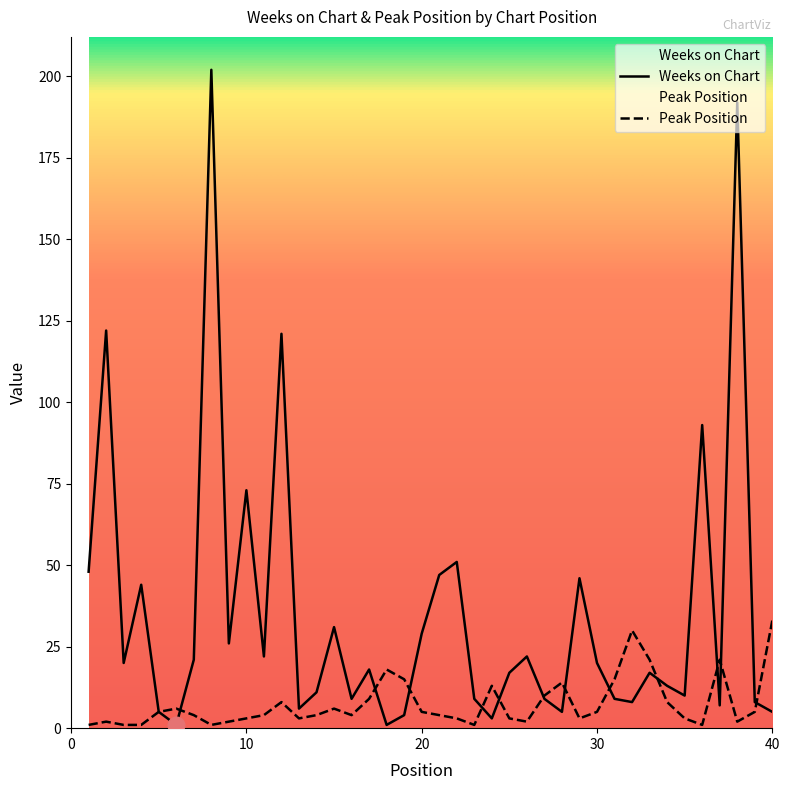

Reading right to left, extract all data points from this chart.

Weeks on Chart: 5	8	192	7	93	10	13	17	8	9	20	46	5	9	22	17	3	9	51	47	29	4	1	18	9	31	11	6	121	22	73	26	202	21	1	5	44	20	122	48
Peak Position: 33	5	2	21	1	3	8	21	30	15	5	3	14	10	2	3	13	1	3	4	5	15	18	9	4	6	4	3	8	4	3	2	1	4	6	5	1	1	2	1